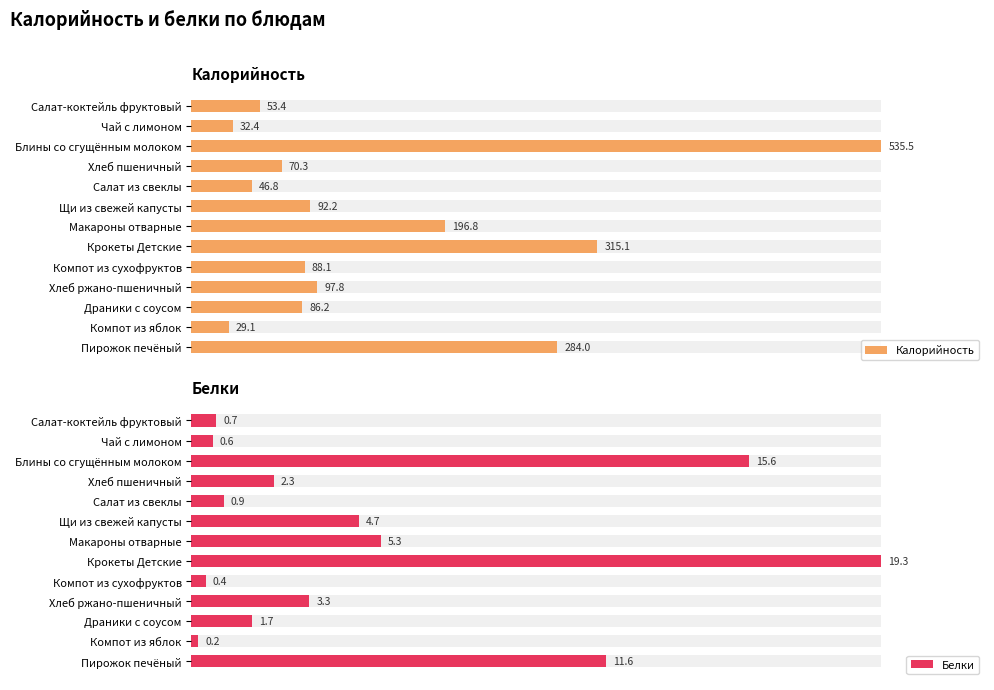

What is the difference between the maximum and second lowest values in the Белки series?

18.9